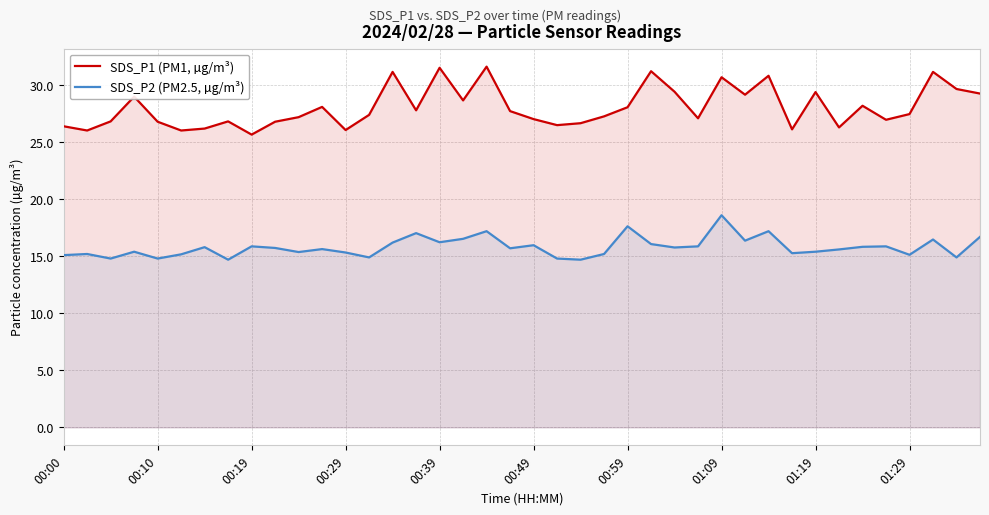

Which series has the largest range (max minus min)?

SDS_P1 (PM1, µg/m³)